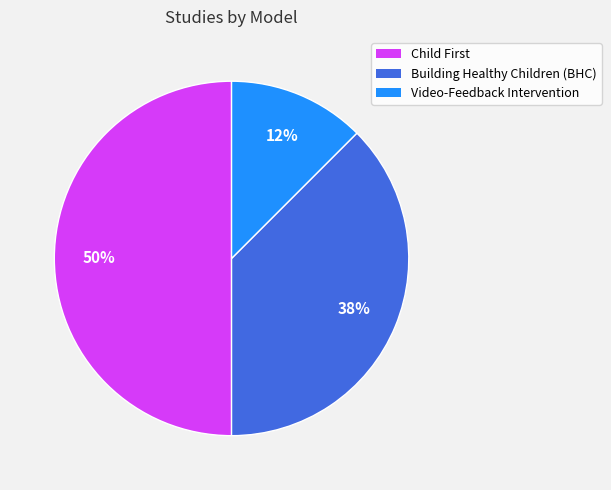

Count the number of slices in the pie.

3